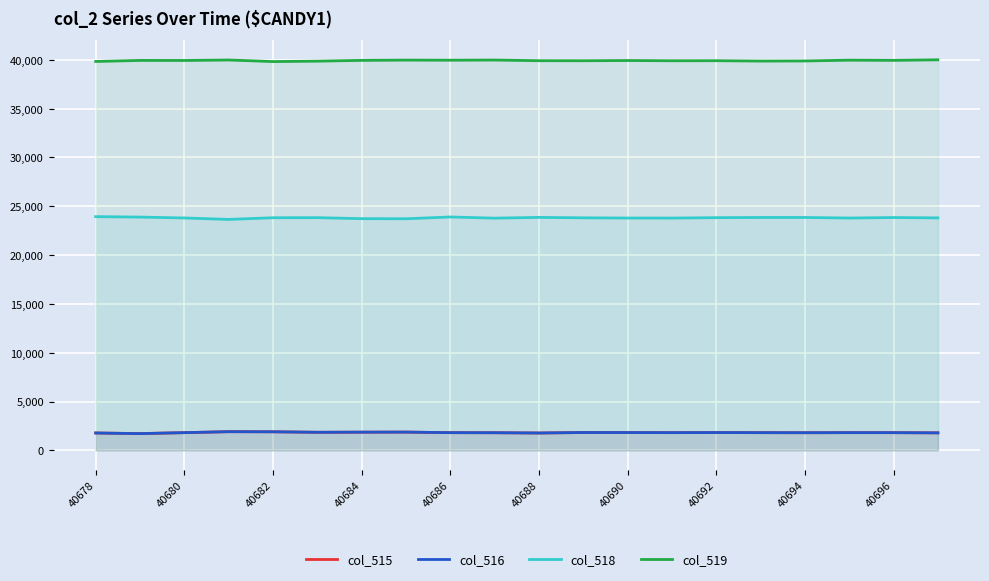

At which label is col_515 closest to 1812?

13